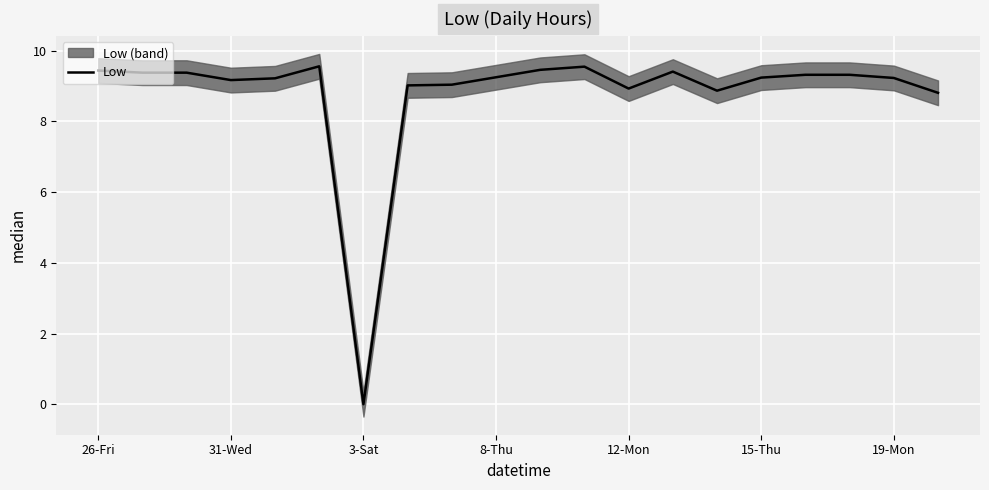

Reading right to left, transcribe all the data shown in this chart.

8.8	9.2	9.3	9.3	9.2	8.9	9.4	8.9	9.6	9.5	9.2	9.0	9.0	0.0	9.6	9.2	9.2	9.4	9.4	9.4